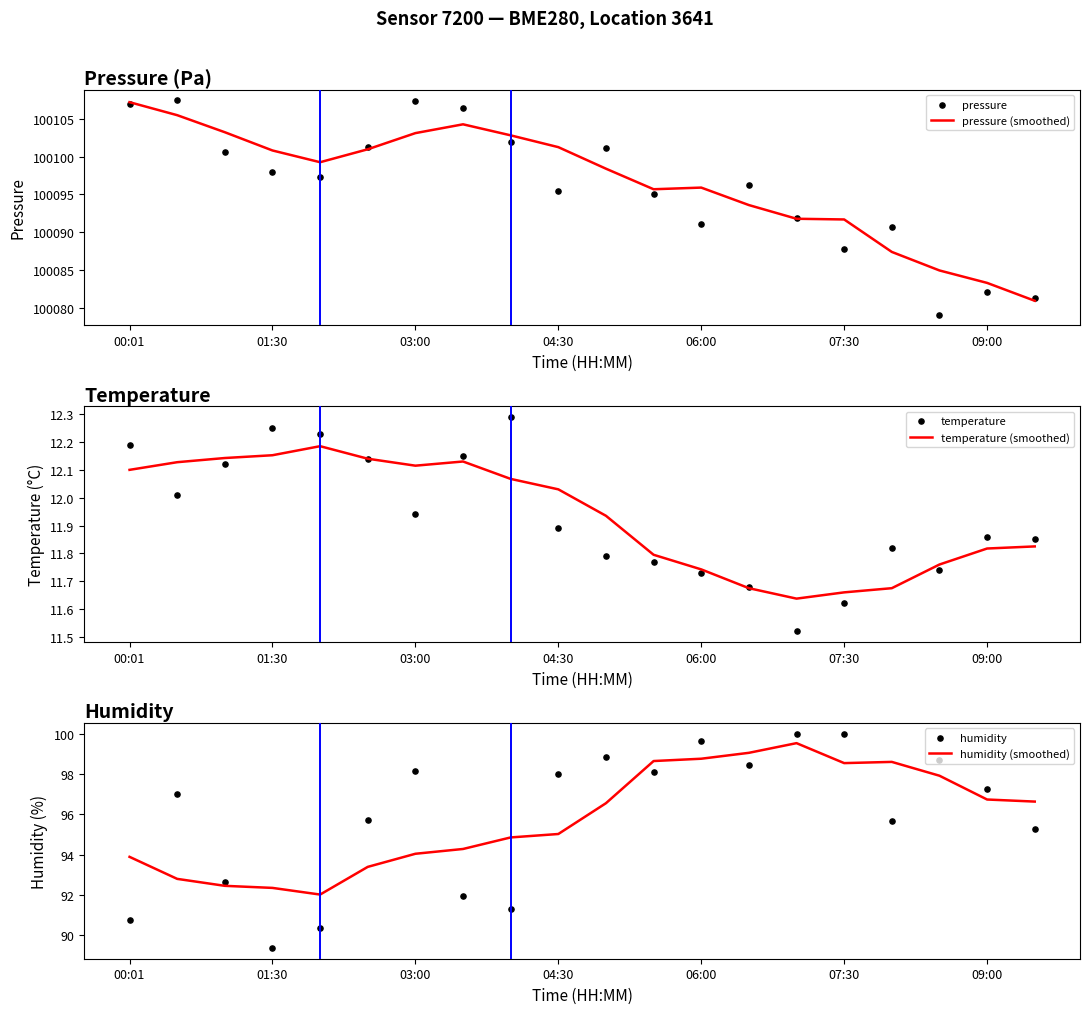

At which label does temperature (smoothed) first exceed 12?

00:01